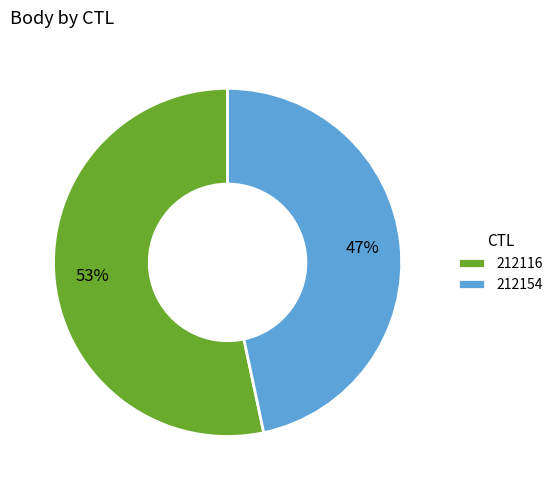

How many segments does this pie chart have?

2